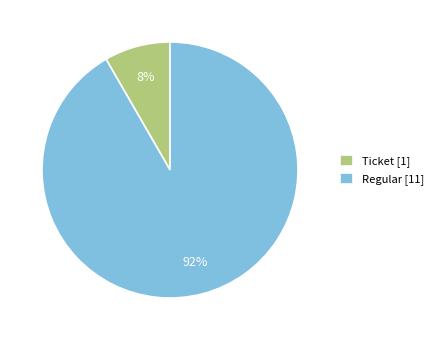

To the nearest percent, what portion does Ticket [1] represent?

8%